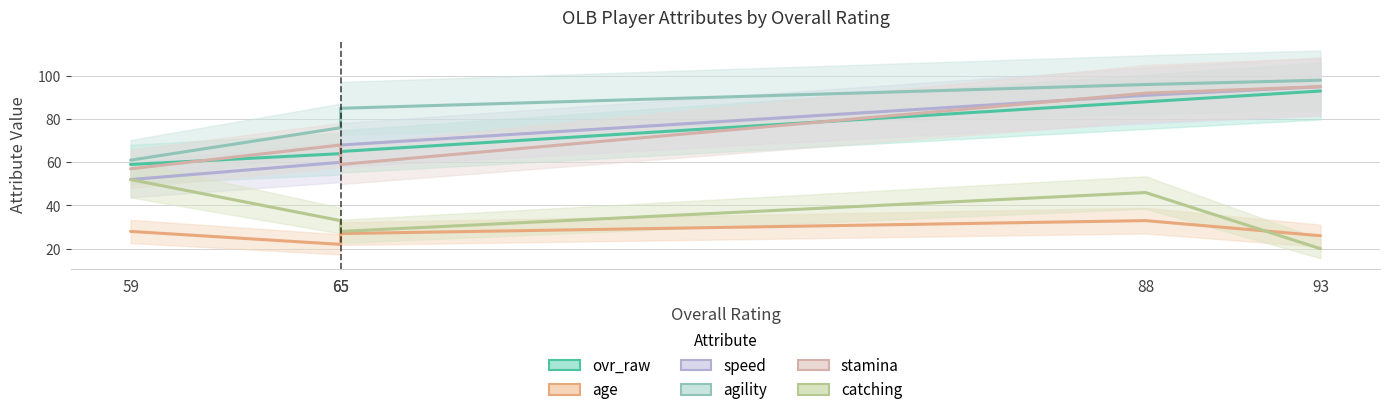

What is the value of the speed point at the 5th from the left?

95